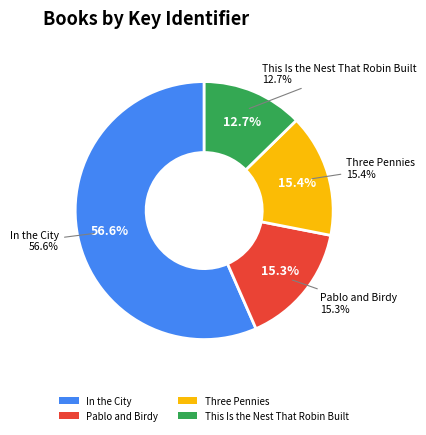

Between Three Pennies and In the City, which is larger?

In the City